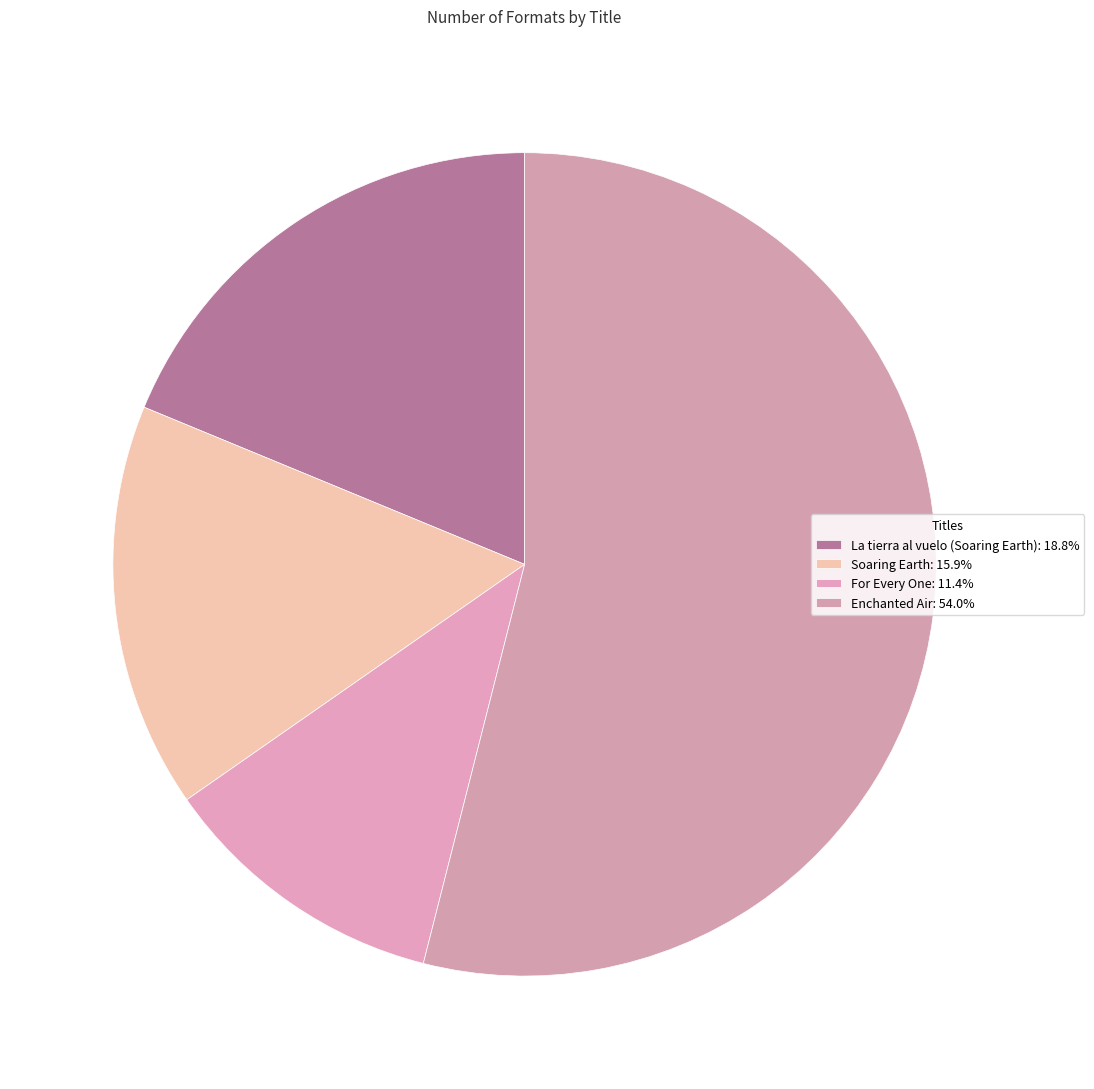

Is it true that Enchanted Air is 68% of the pie?

False